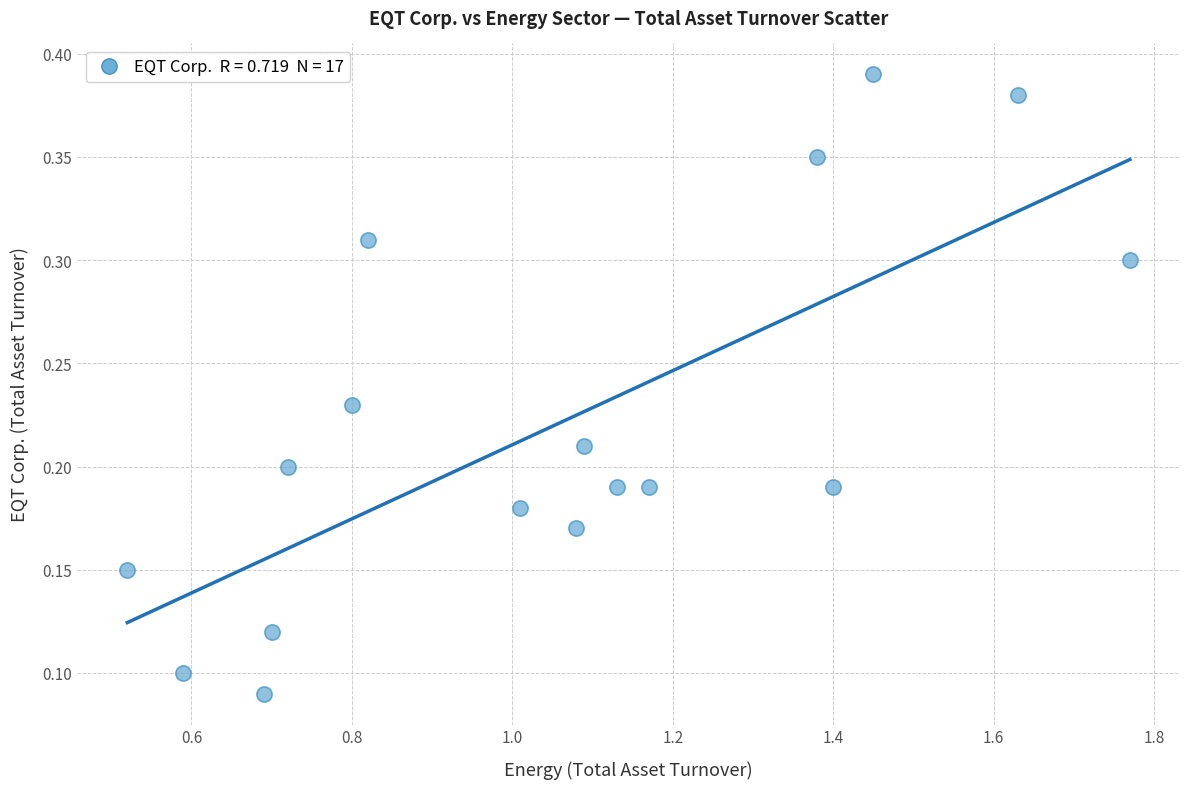

What is the range of X values (max minus min)?

1.2